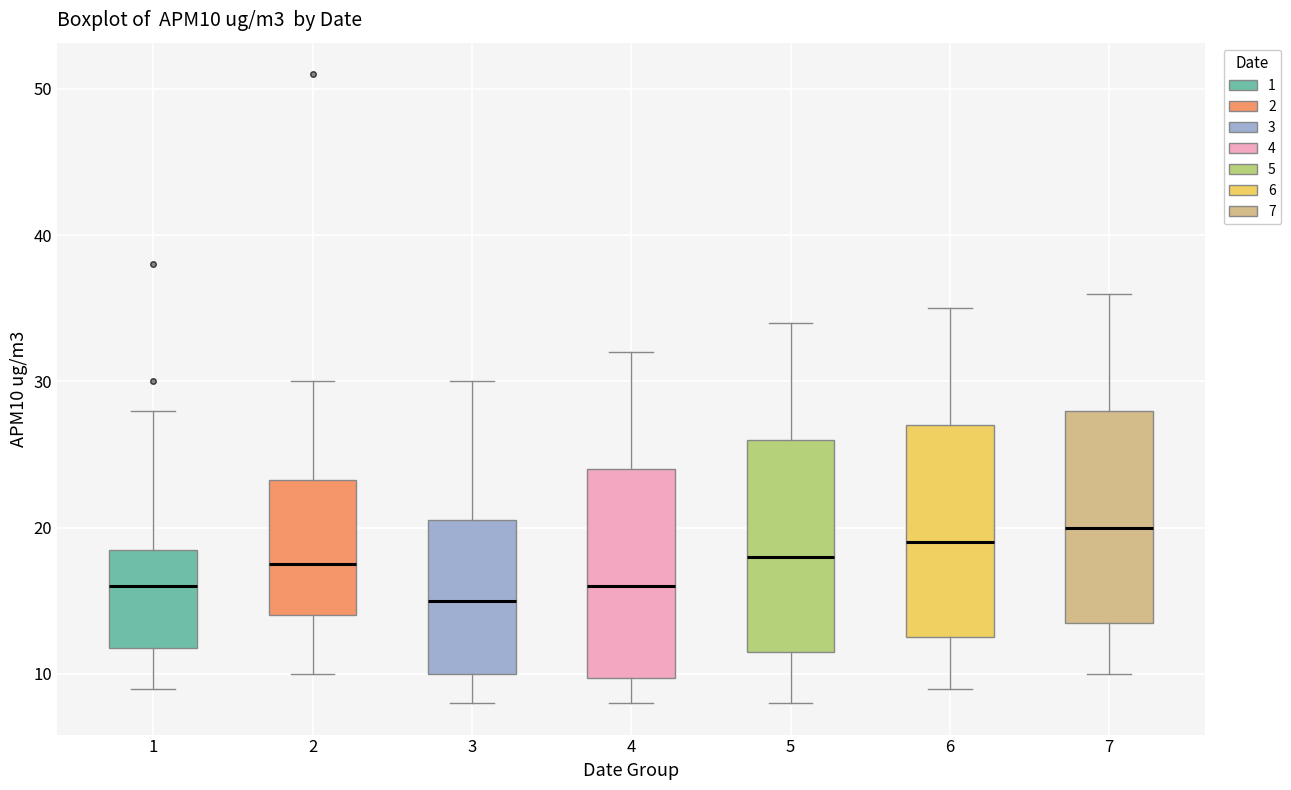

Reading left to right, read every box against the y-axis: the position of its median line, the range the box covers, and the ends of its whiskers. The values are not printed on the chart, so give them approximately, as read against the axis.

1: median 16, box 12 to 19, whiskers 9 to 28
2: median 18, box 14 to 23, whiskers 10 to 30
3: median 15, box 10 to 21, whiskers 8 to 30
4: median 16, box 10 to 24, whiskers 8 to 32
5: median 18, box 12 to 26, whiskers 8 to 34
6: median 19, box 13 to 27, whiskers 9 to 35
7: median 20, box 14 to 28, whiskers 10 to 36